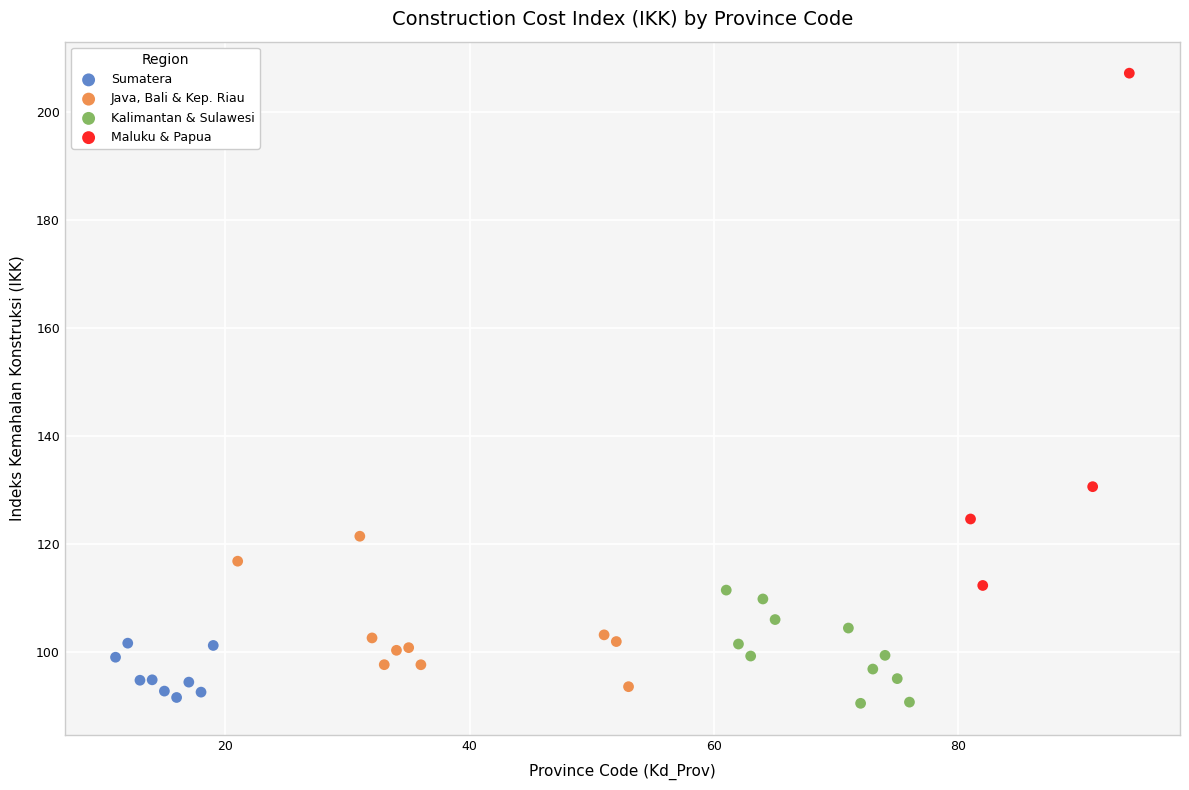

Which series has the largest Y range (max minus min)?

Maluku & Papua